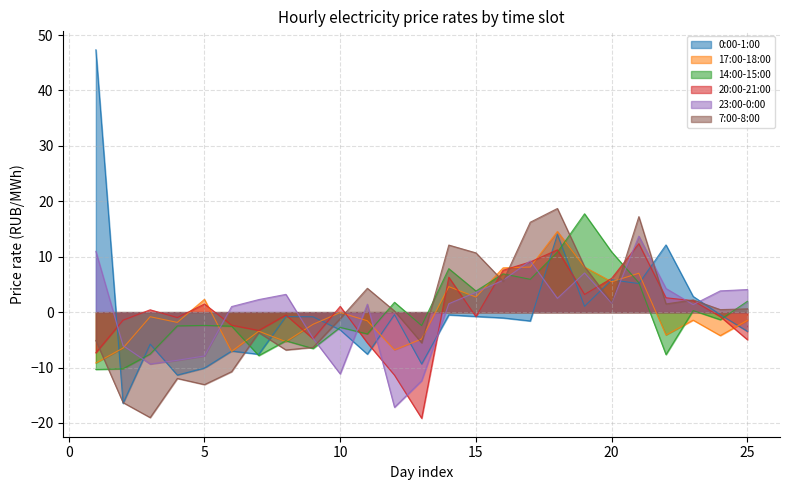

Which has a higher value, 19 or 14?

19